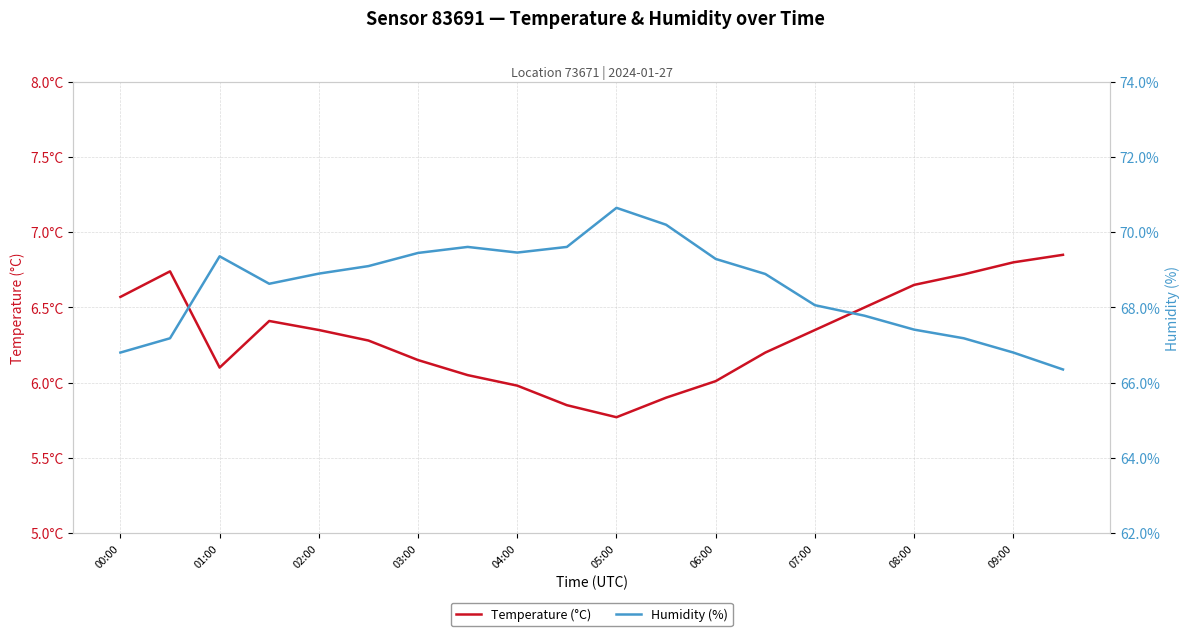

How many interior local valleys does the humidity series have?

2